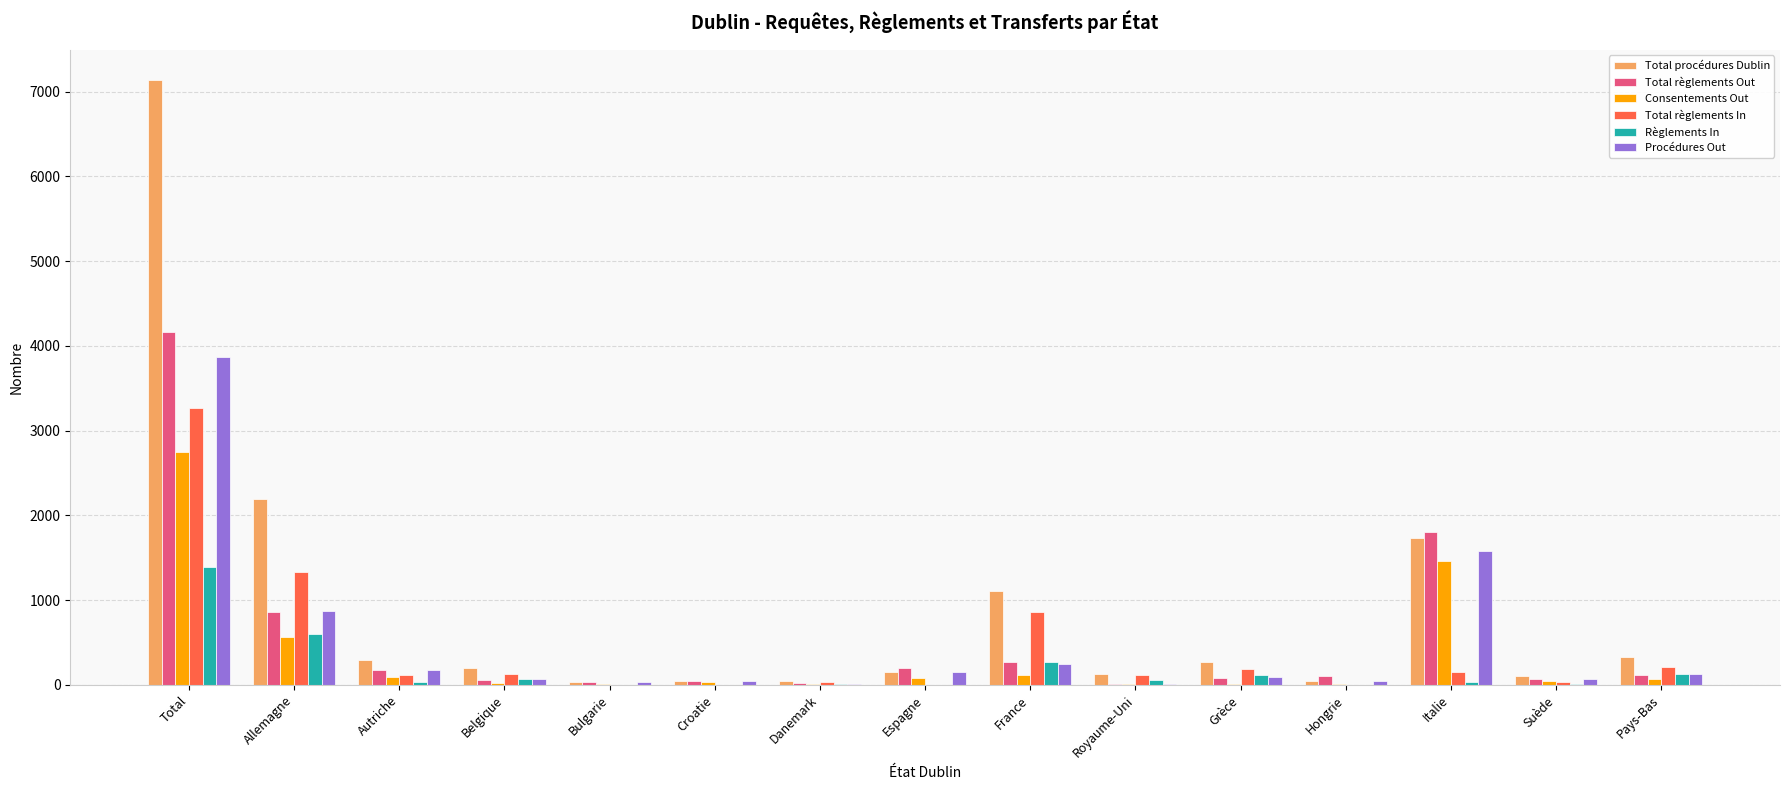

Is the value of Total règlements In at Royaume-Uni greater than the value of Consentements Out at Danemark?

Yes